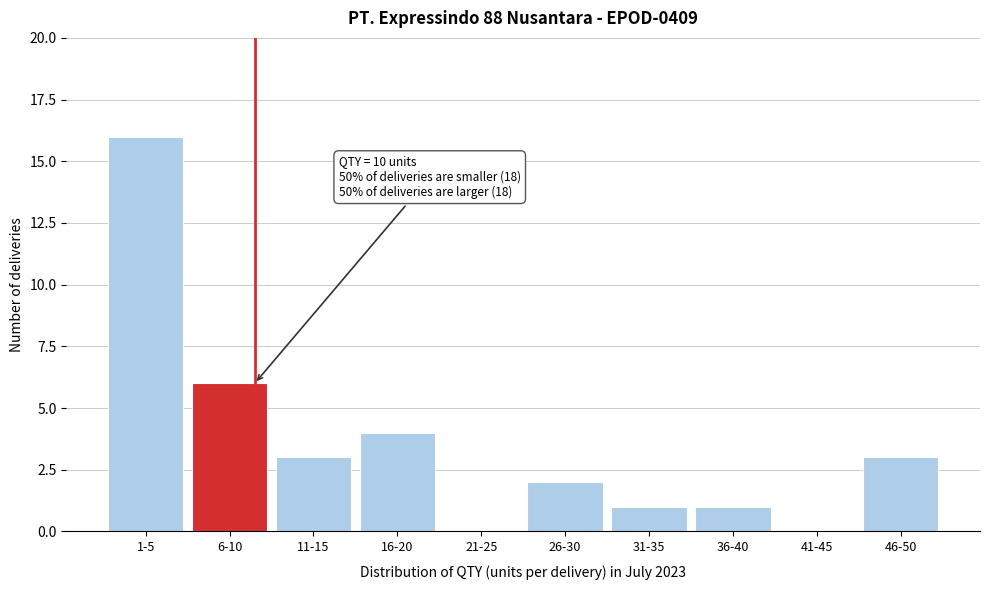

Reading left to right, transcribe all the data shown in this chart.

1-5=16	6-10=6	11-15=3	16-20=4	21-25=0	26-30=2	31-35=1	36-40=1	41-45=0	46-50=3